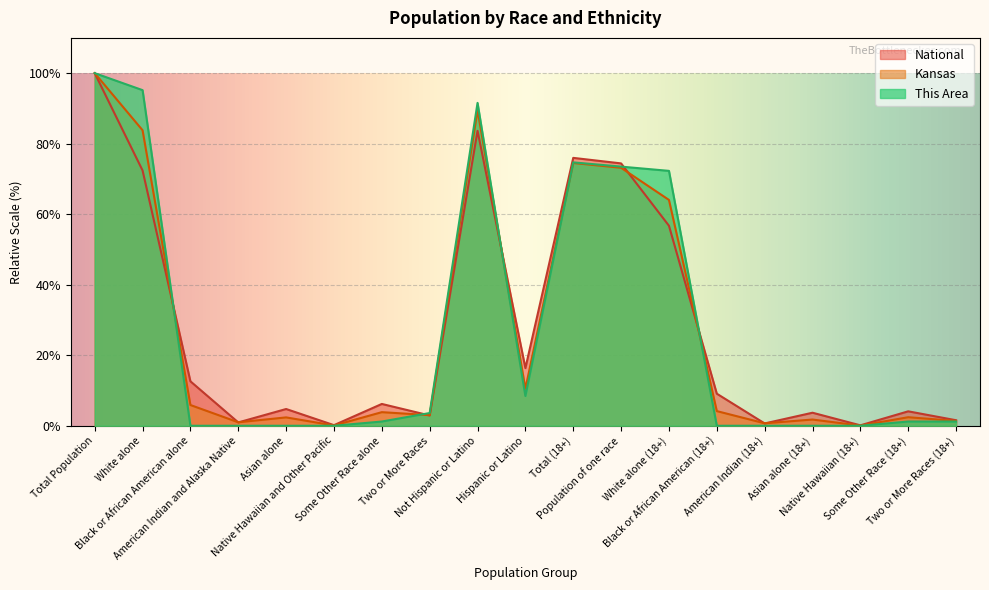

True or false: This Area has more than 0 interior local peaks.

True